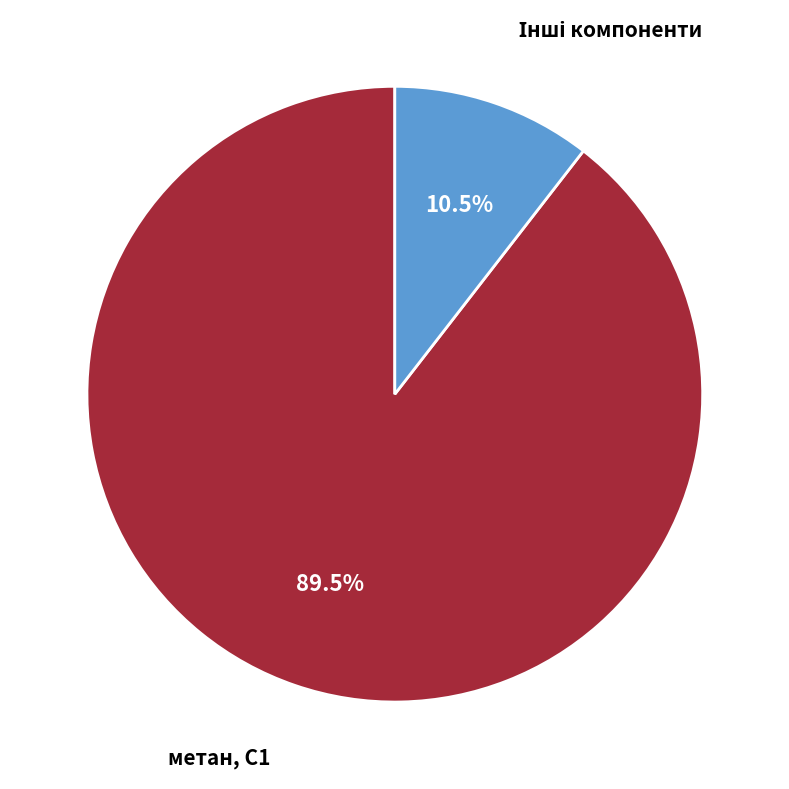

Which slice is the largest?

метан, С1